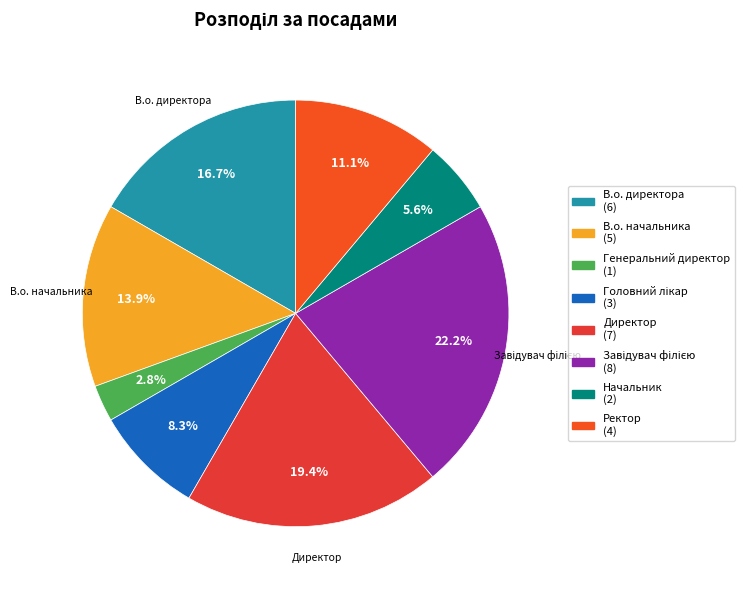

To the nearest percent, what is the difference between the largest and smallest slice percentages?

19%